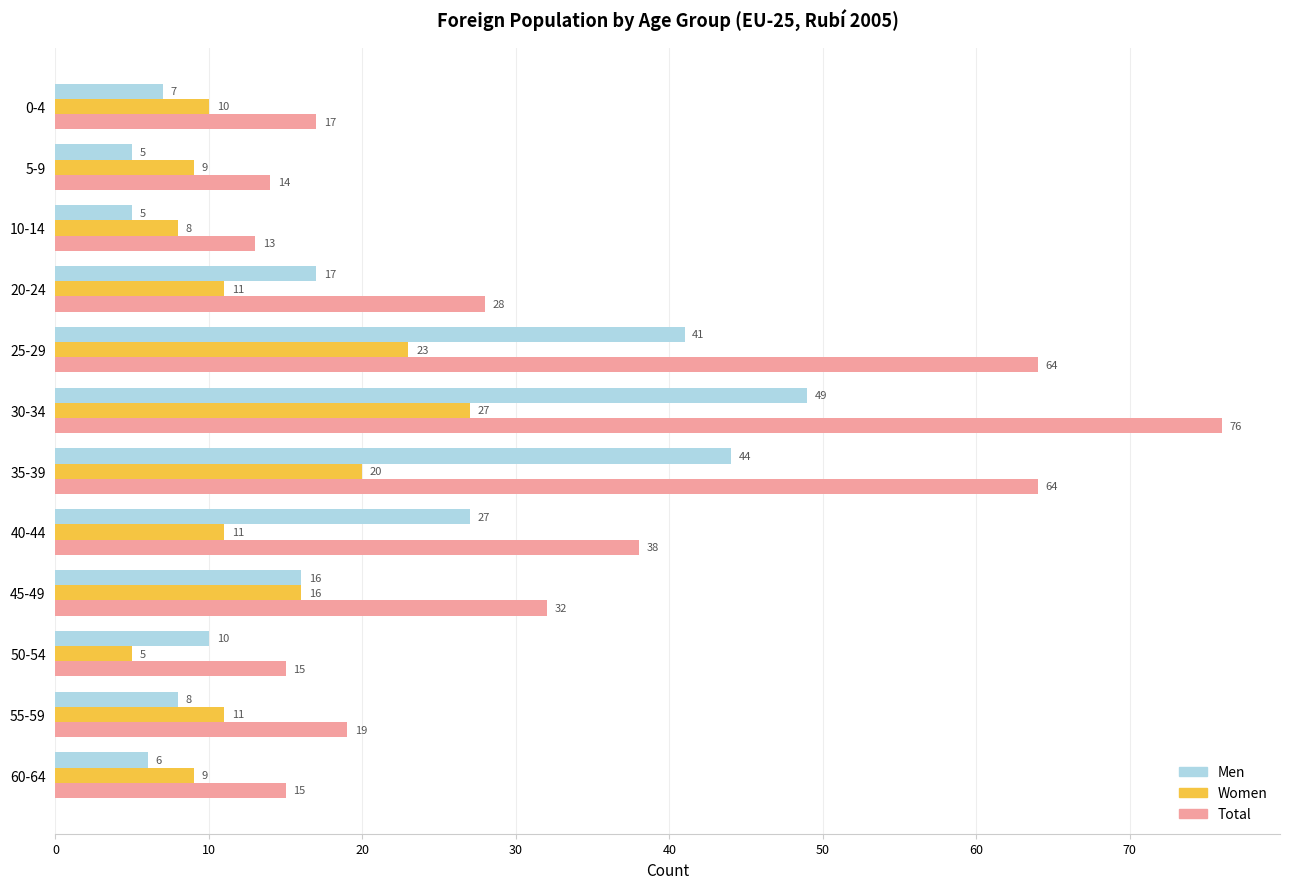

What is the difference between the Women values at 60-64 and 35-39?

11